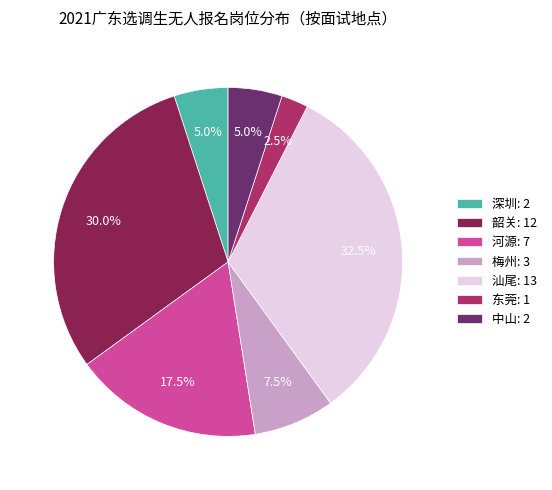

Is 中山 the majority of the pie?

No